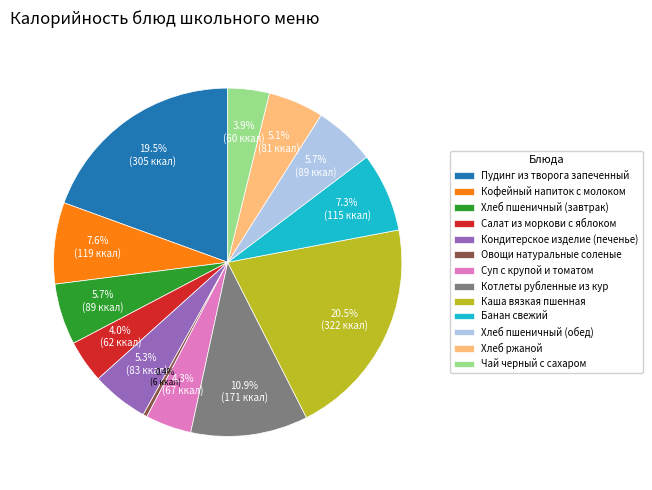

To the nearest percent, what is the combined percentage of Банан свежий and Кондитерское изделие (печенье)?

13%